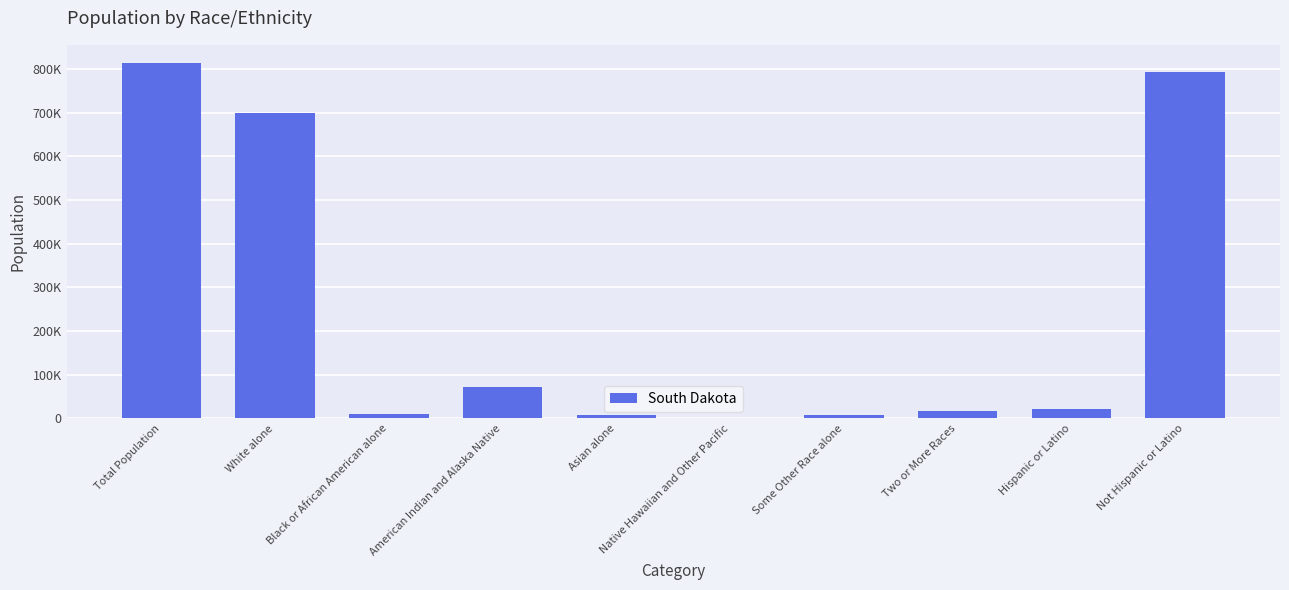

What is the value of the 3rd bar from the left?

10207